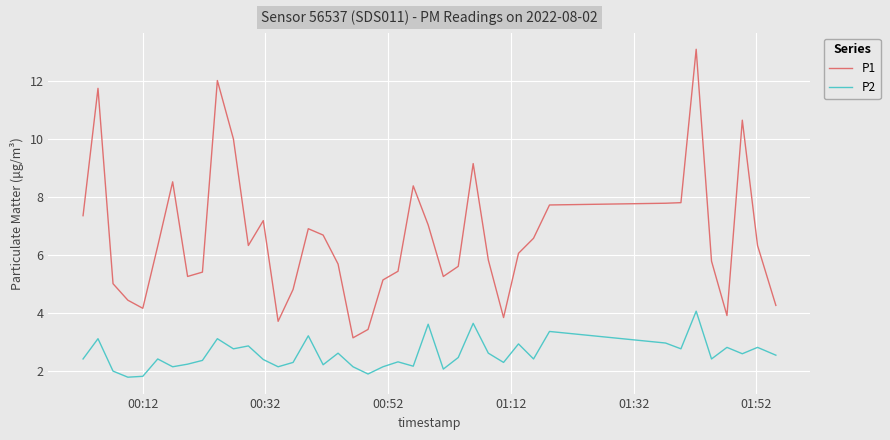

Which series has the widest spread of values?

P1